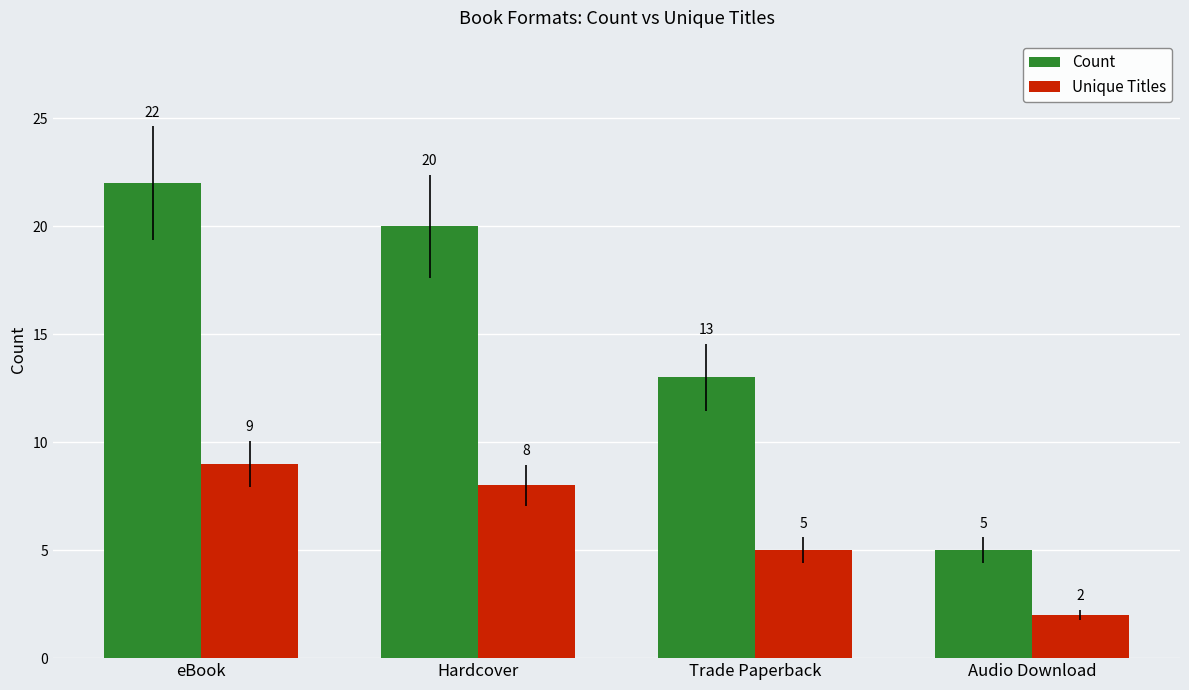

What is the sum of all Count values?

60